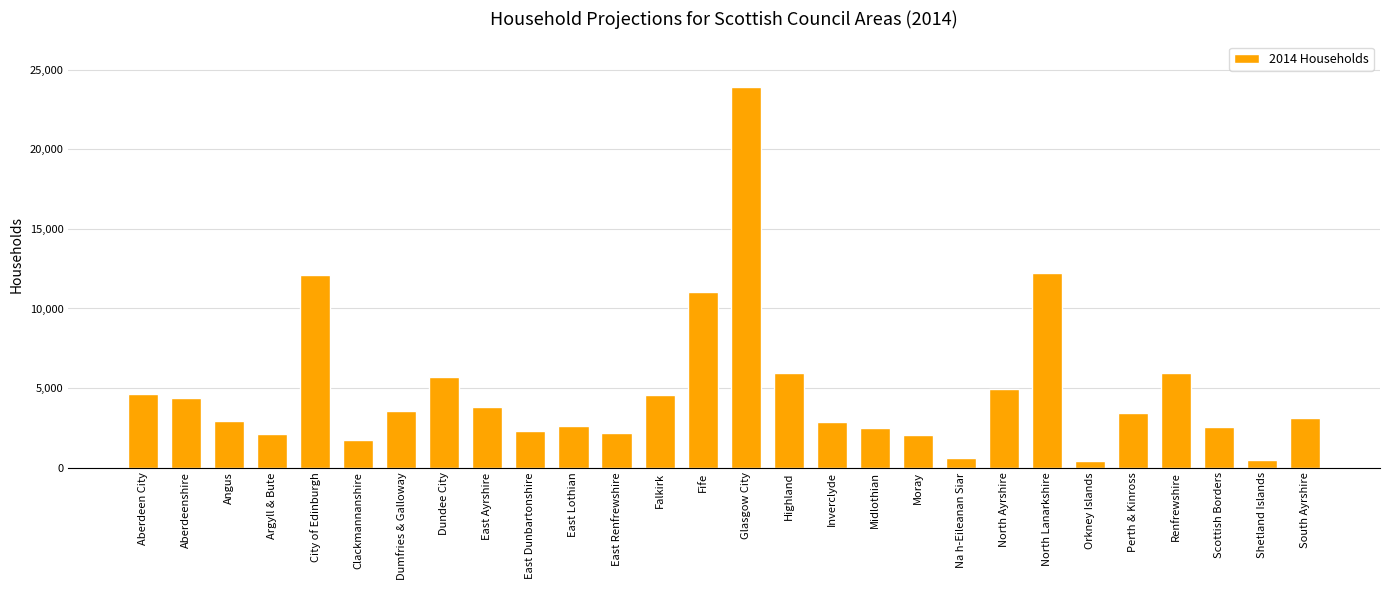

What position from the right is Orkney Islands?

6